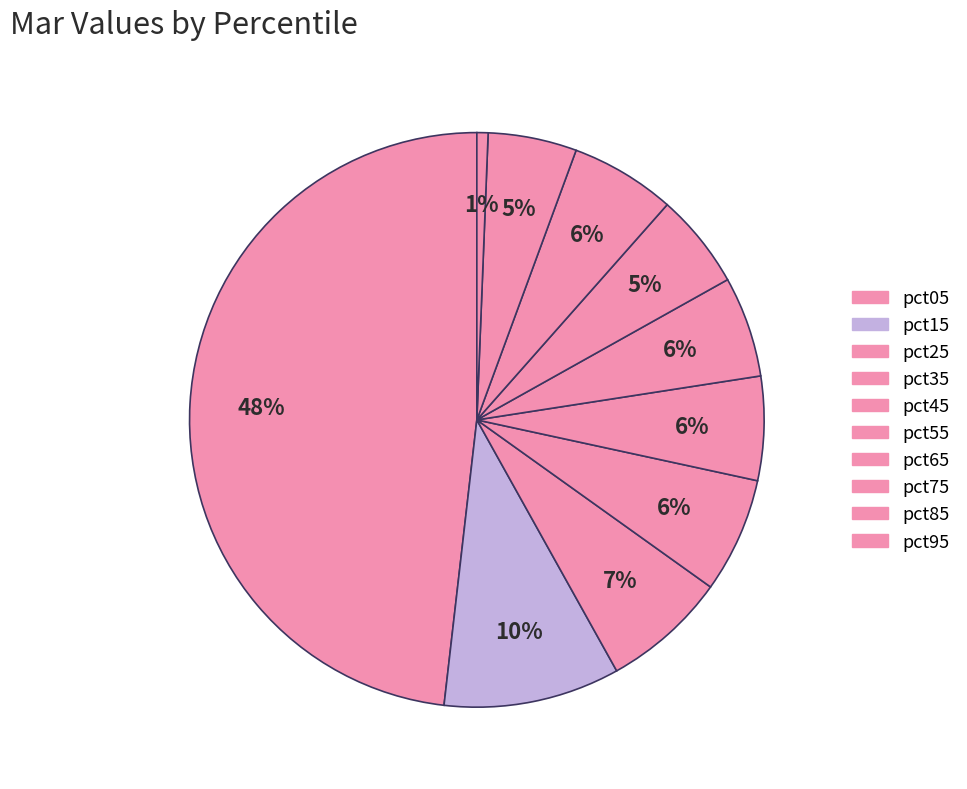

How many segments does this pie chart have?

10